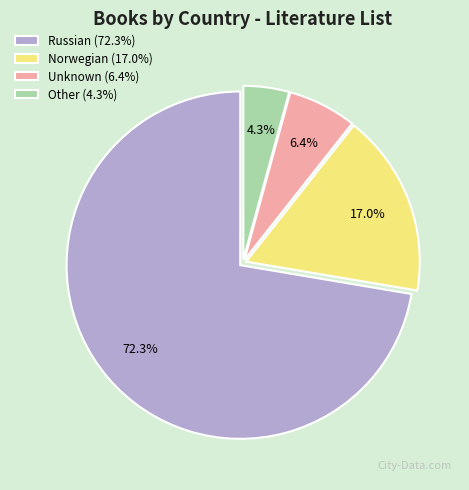

The Russian slice represents 62% of the pie. True or false?

False